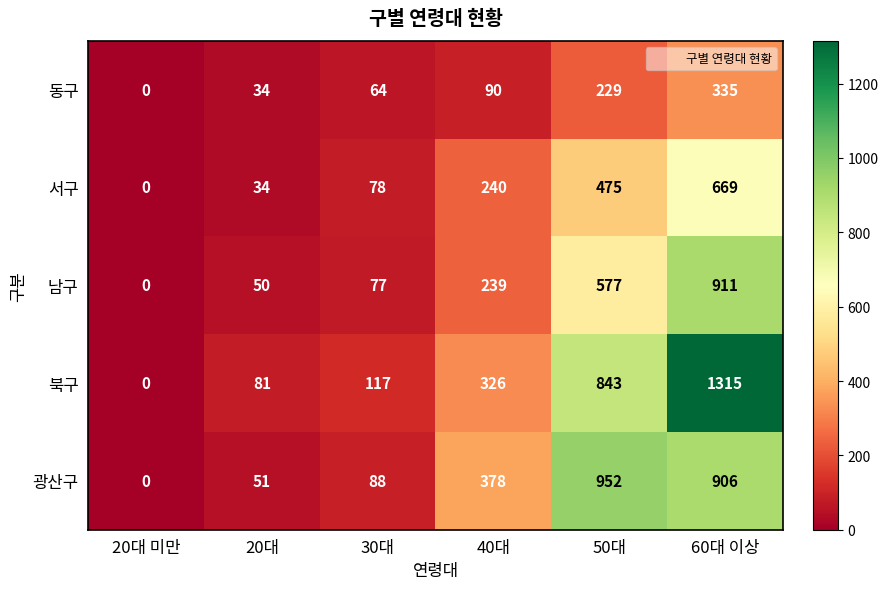

What is the average value of the 동구 series?

125